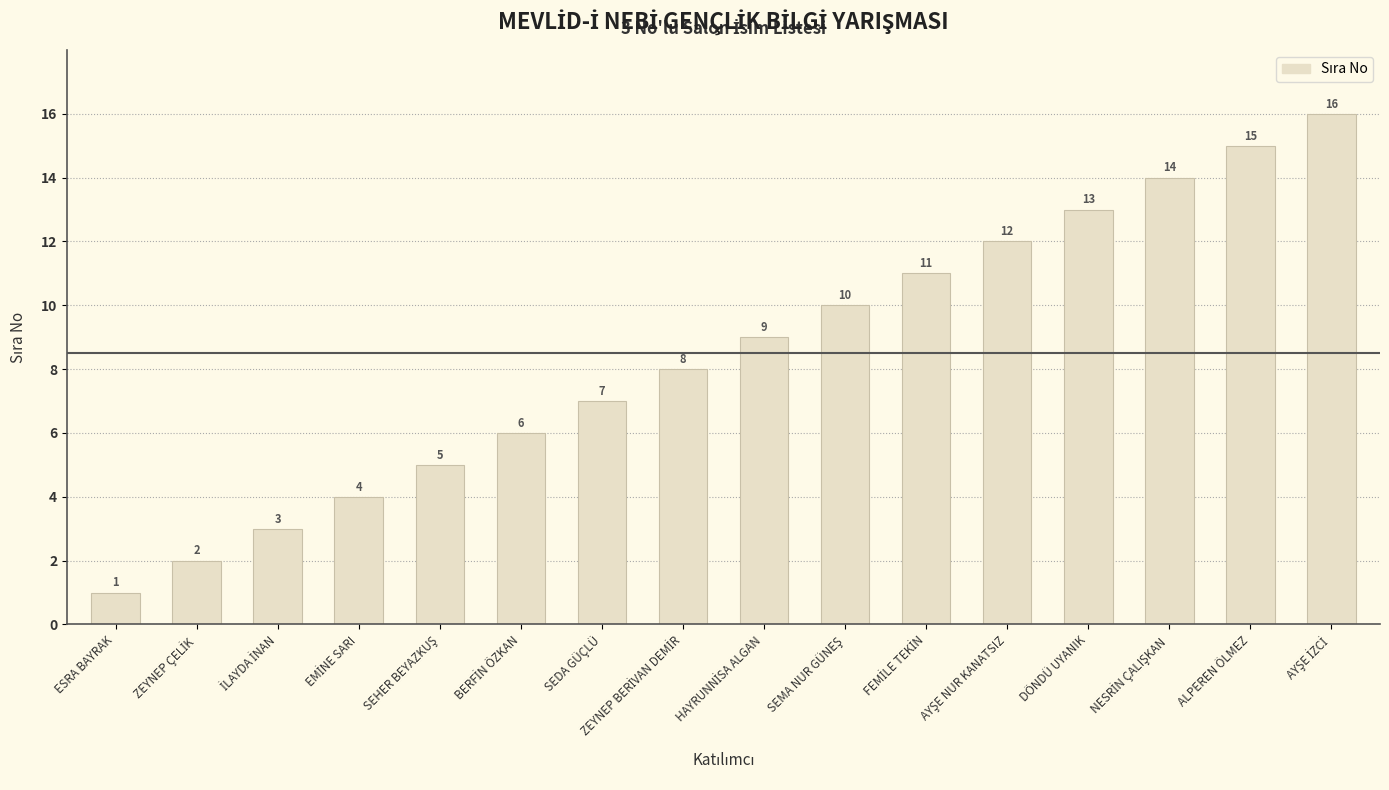

What is the maximum value shown in the chart?

16